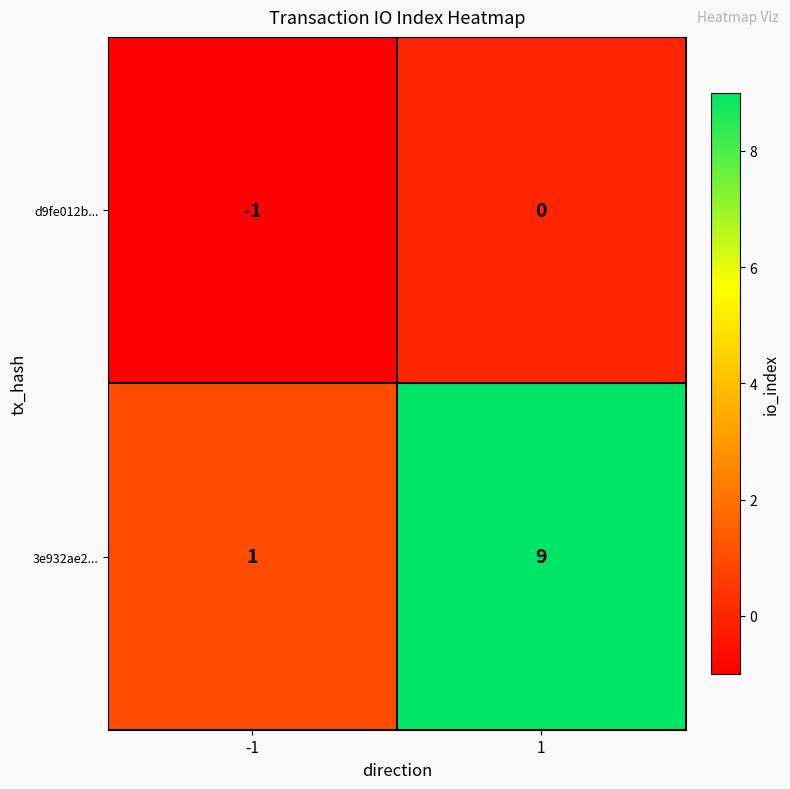

Rank the series by their average value, from lowest to highest.

d9fe012b..., 3e932ae2...